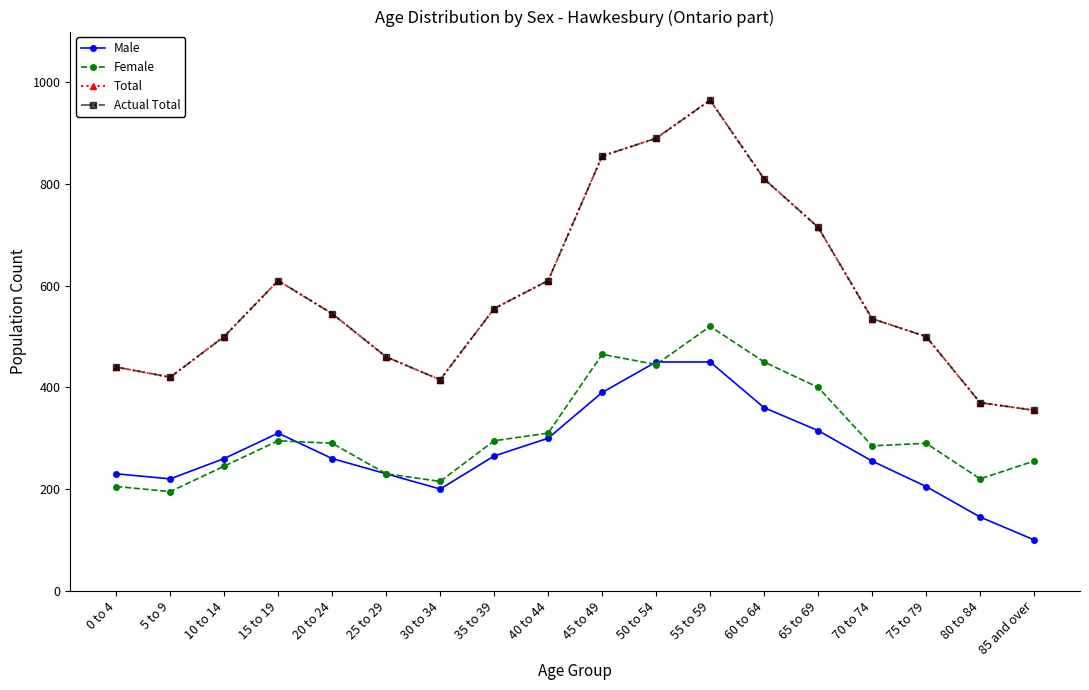

Is this an area chart (filled region under the line)?

No